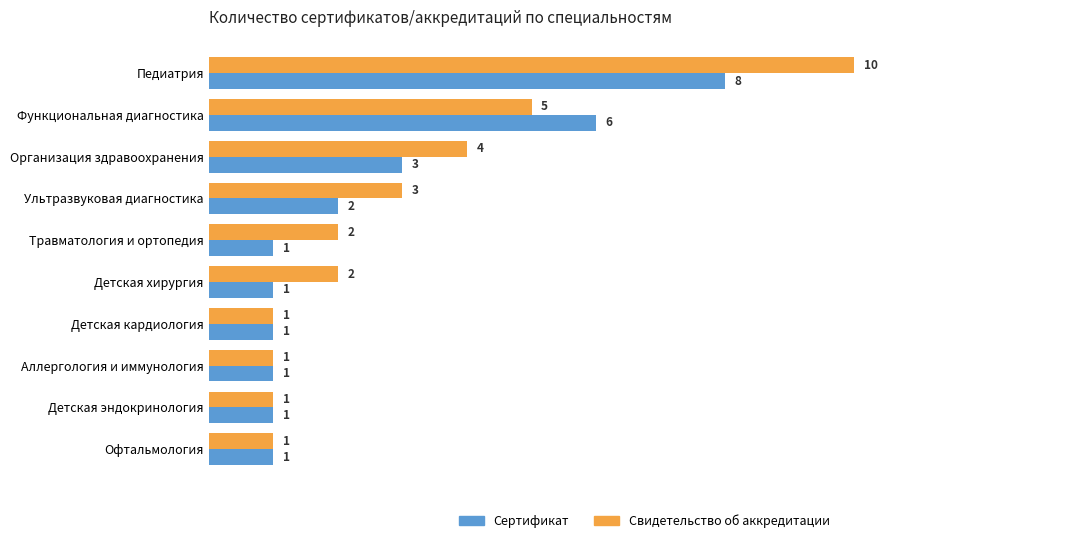

At which label does Сертификат reach its peak?

Педиатрия